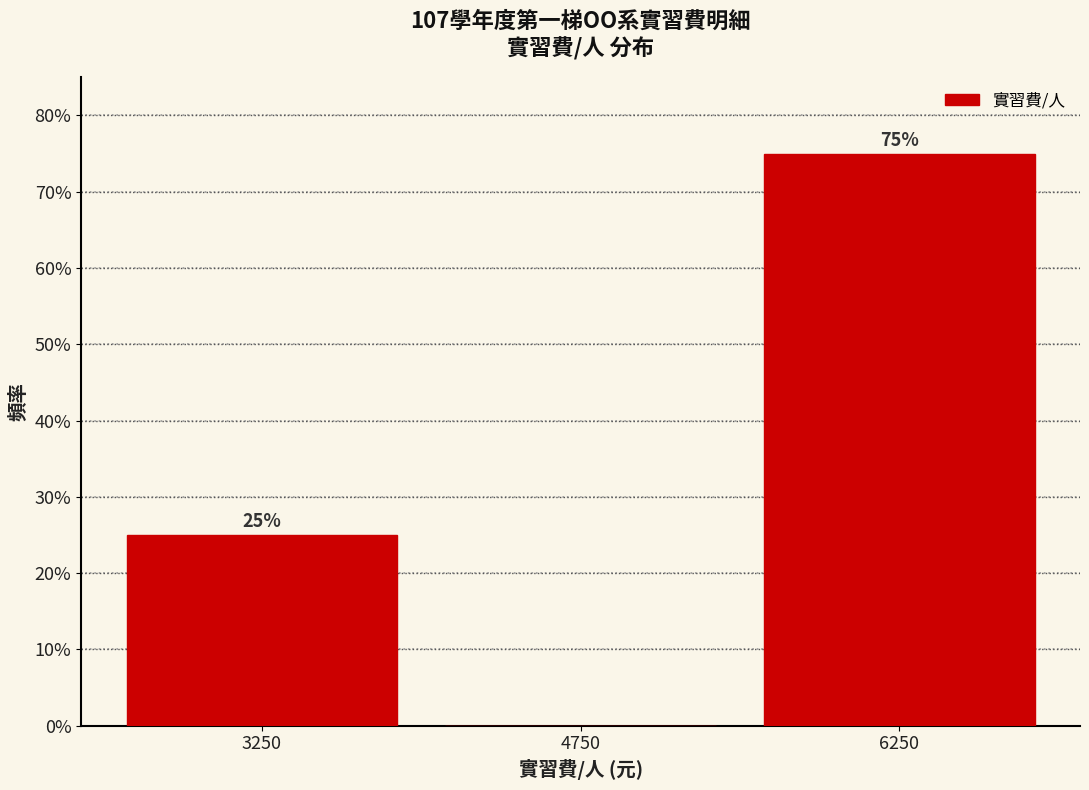

Over which range of the x-axis is the bar tallest?

5500 to 7000